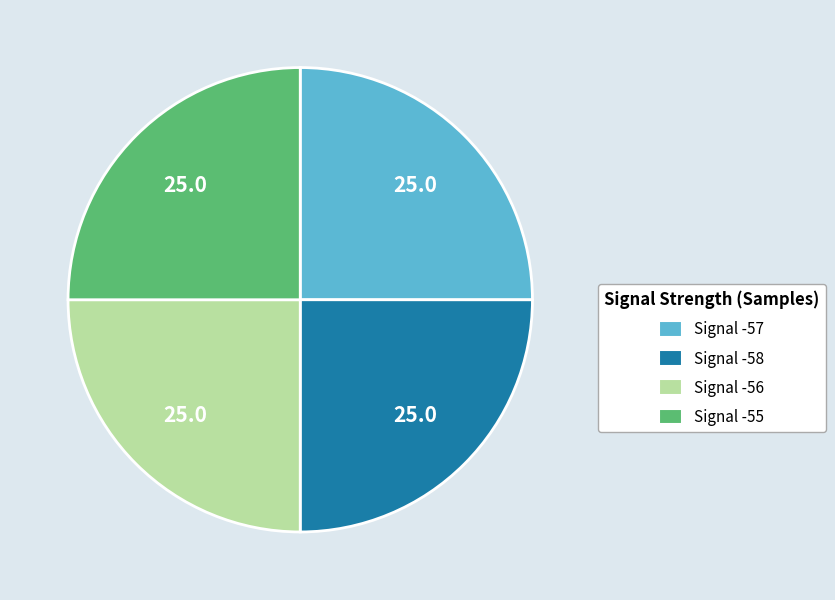

How many slices are in this pie chart?

4